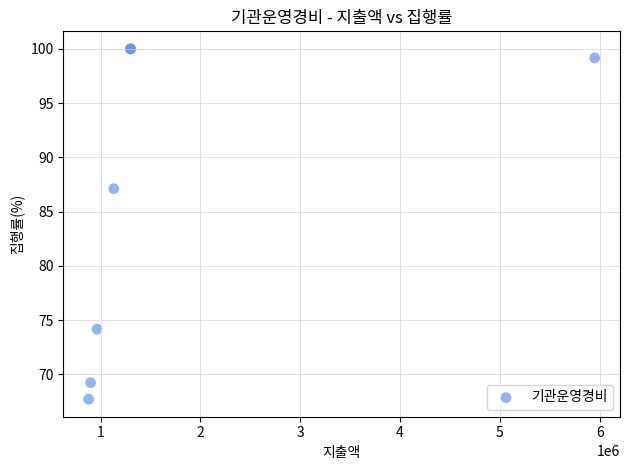

What Y value in the scatter plot is closest to 83?

87.1